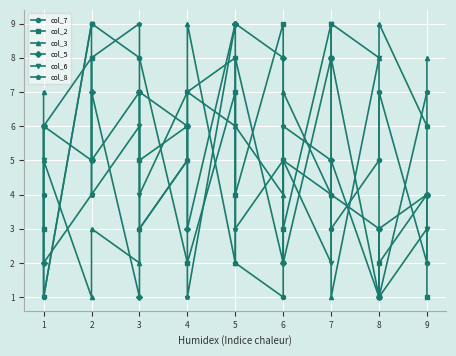

What value does the col_7 series have at 4?

5